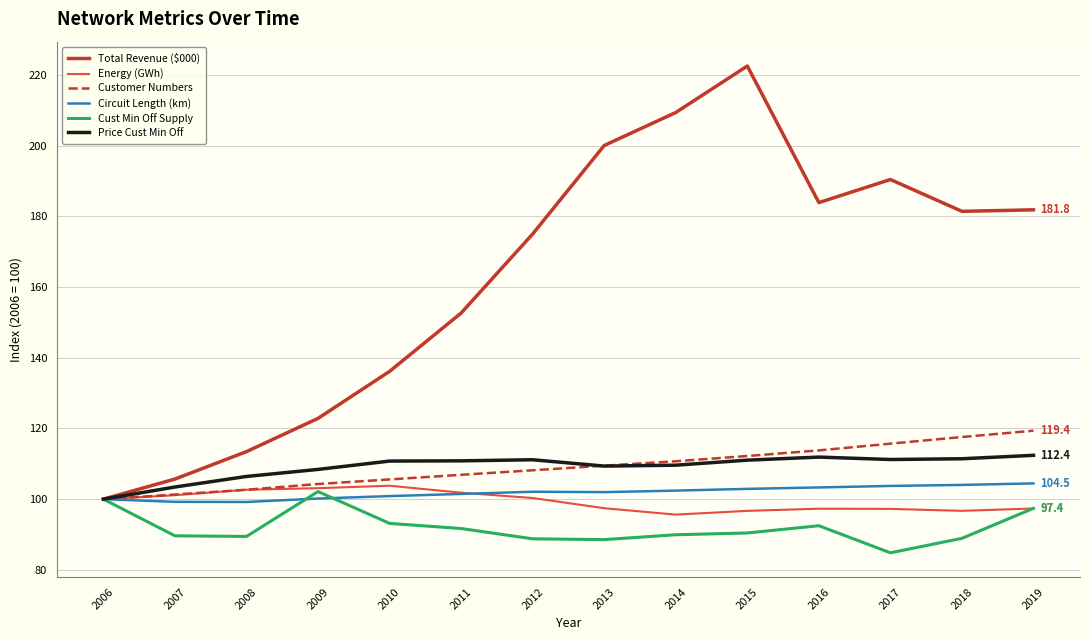

Is the value of Circuit Length (km) at 2006 greater than the value of Cust Min Off Supply at 2007?

Yes